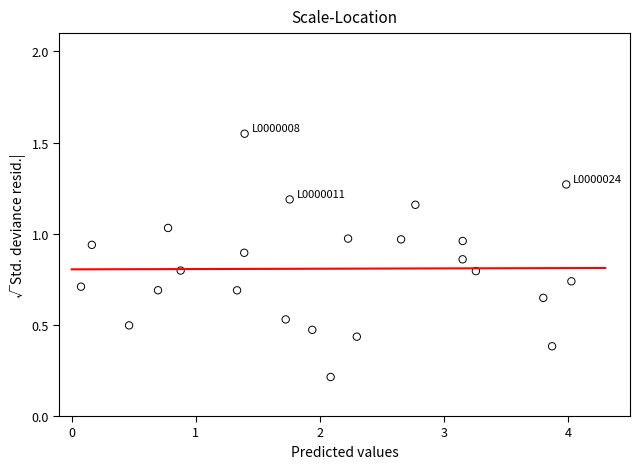

What is the range of X values (max minus min)?

4.0